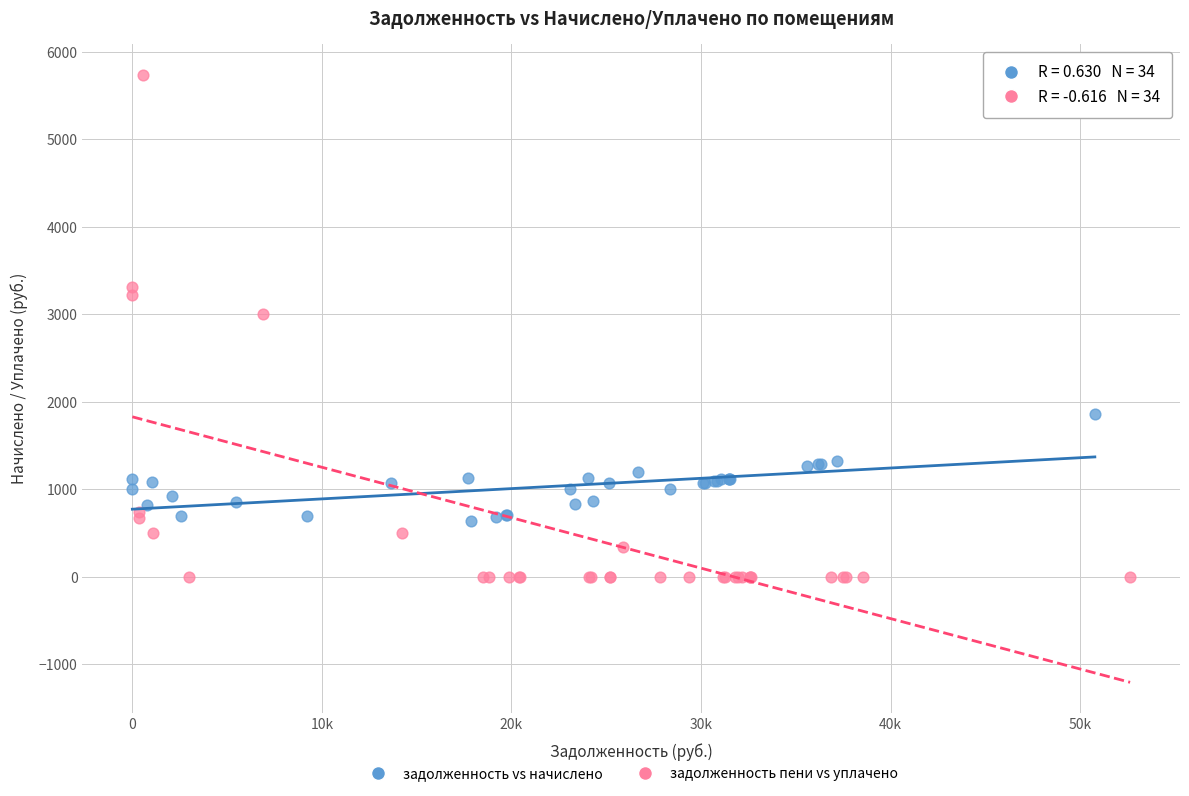

Which series has the widest spread of Y values?

задолженность пени vs уплачено